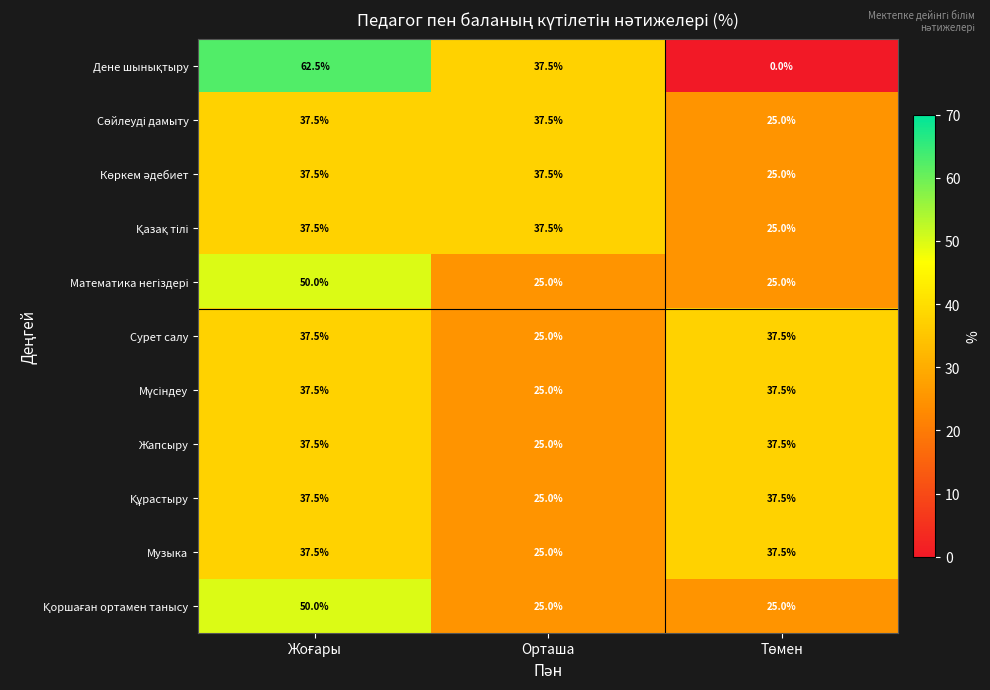

What is the sum of all Жапсыру values?

100.0